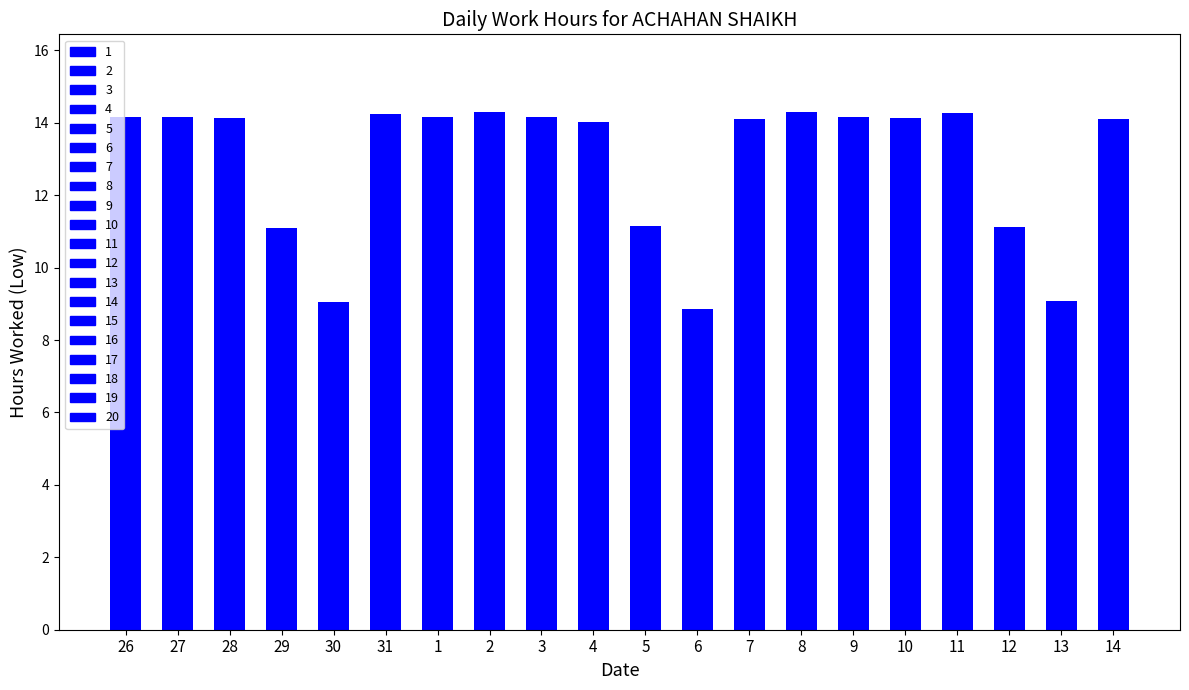

What is the maximum value shown in the chart?

14.3